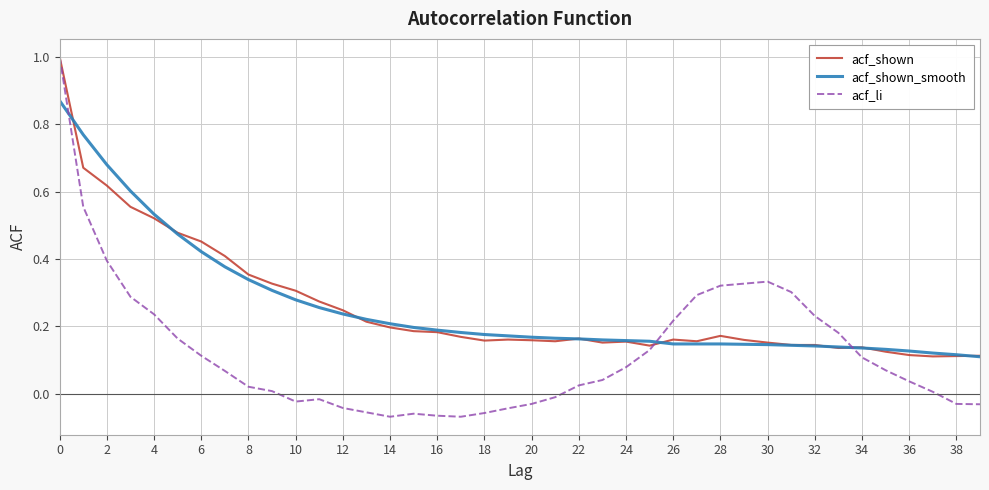

What is the maximum value shown in the chart?

1.0